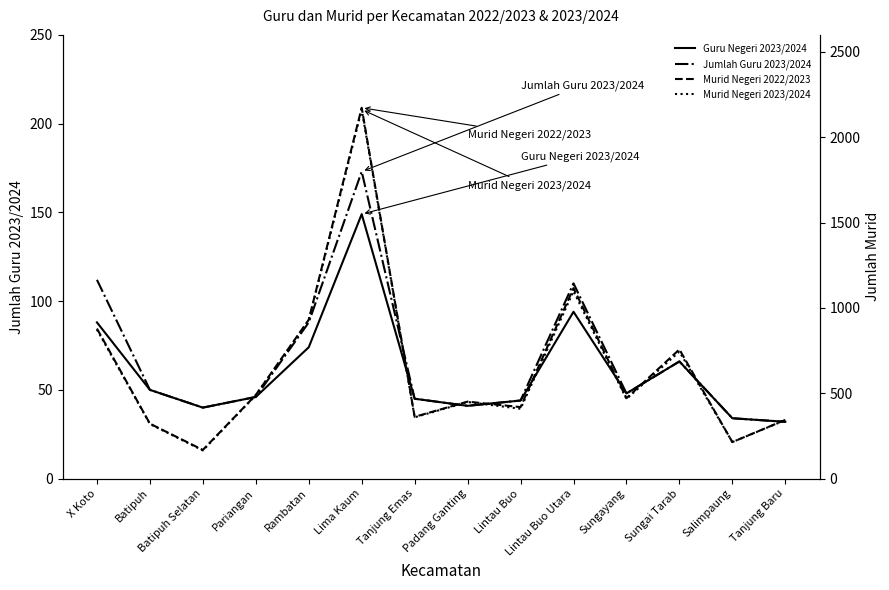

At which category does the chart reach its minimum across all series?

Tanjung Baru